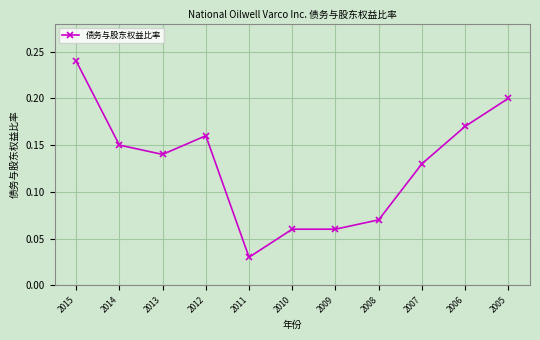

Which label corresponds to the largest value in the chart?

2015